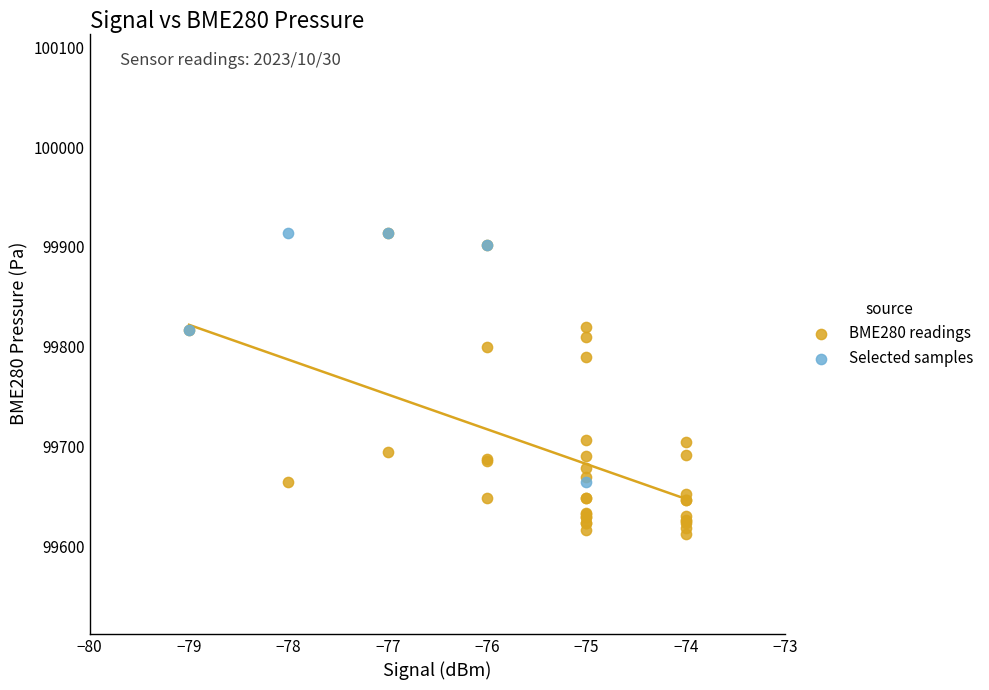

Which series reaches the minimum Y coordinate?

BME280 readings